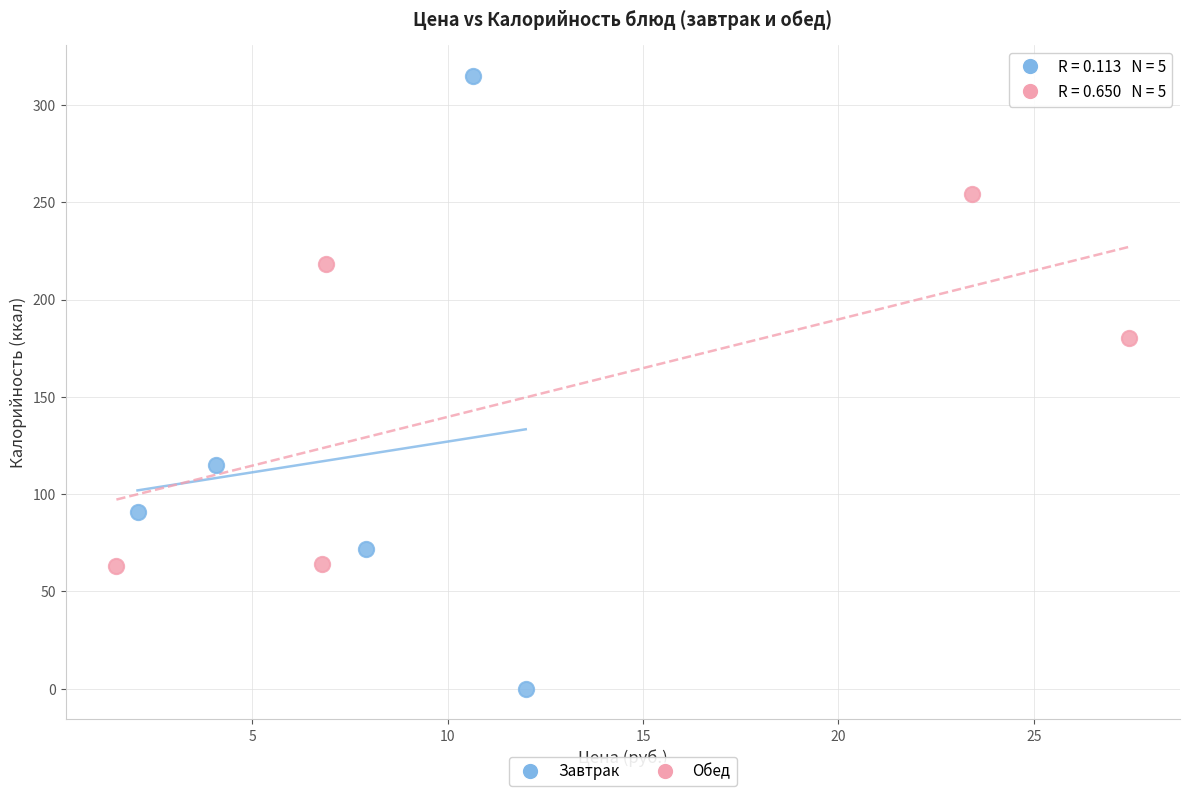

Which series contains the lowest Y value?

Завтрак